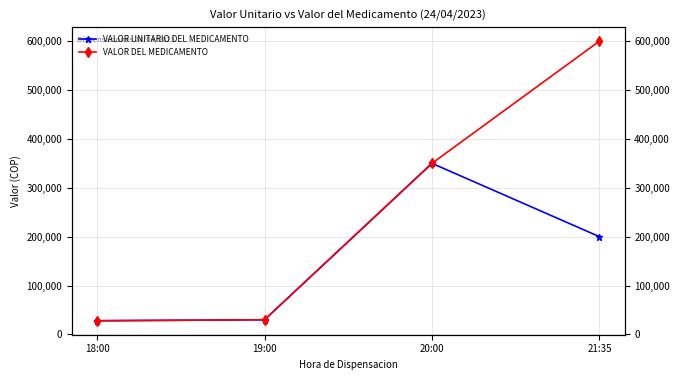

What are all the series names shown in the legend?

VALOR UNITARIO DEL MEDICAMENTO, VALOR DEL MEDICAMENTO